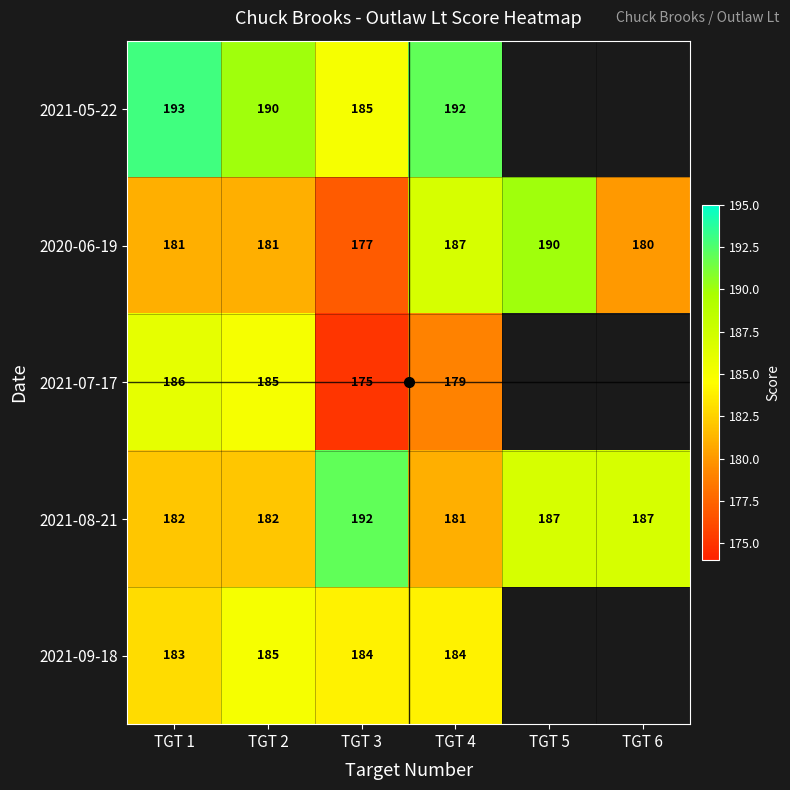

What is the spread (max minus min) of values at TGT 4?

13.0